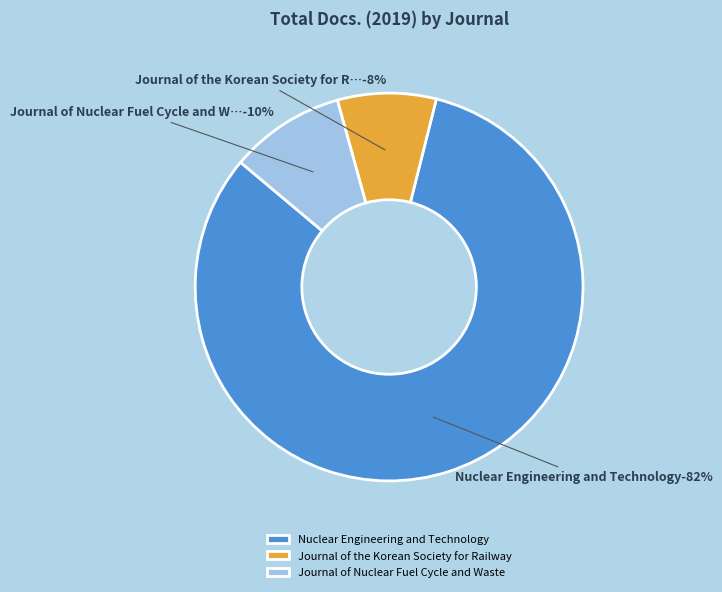

The Nuclear Engineering and Technology slice represents 82% of the pie. True or false?

True